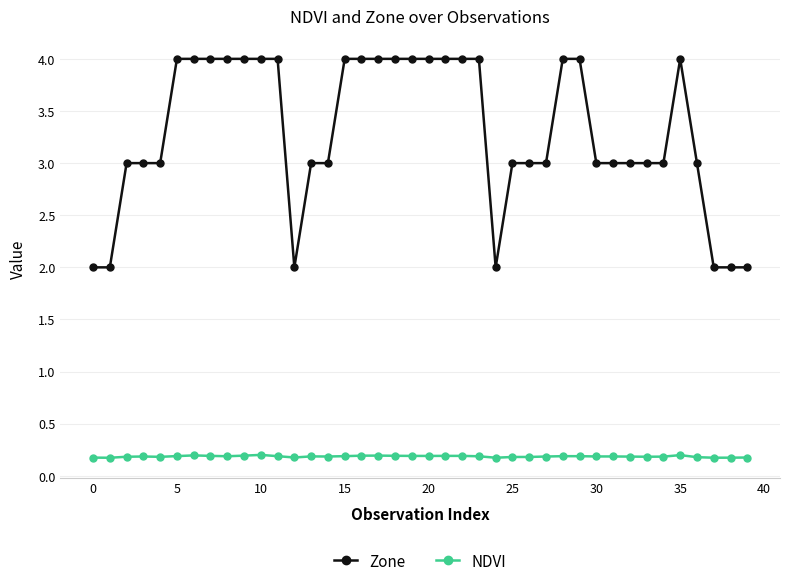

Which series has the largest range (max minus min)?

Zone